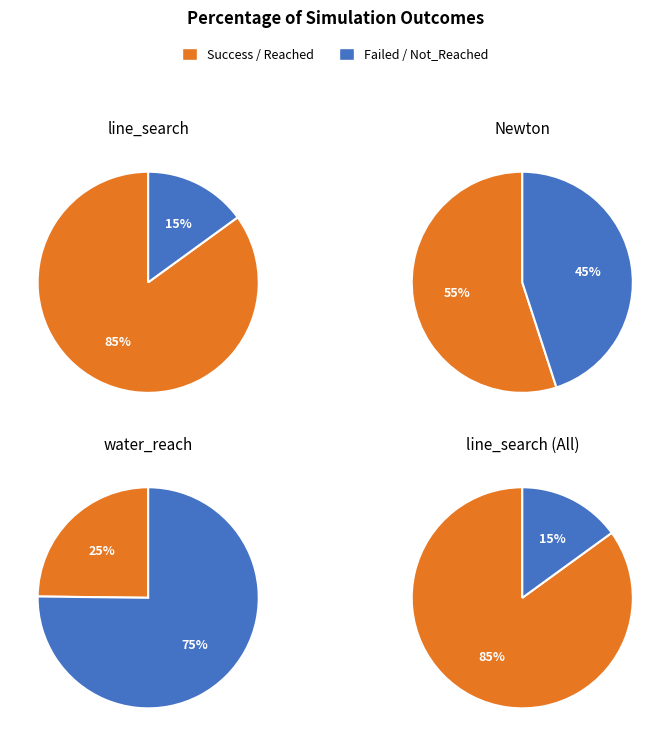

Do Failed and Success together represent more than half of the pie?

Yes